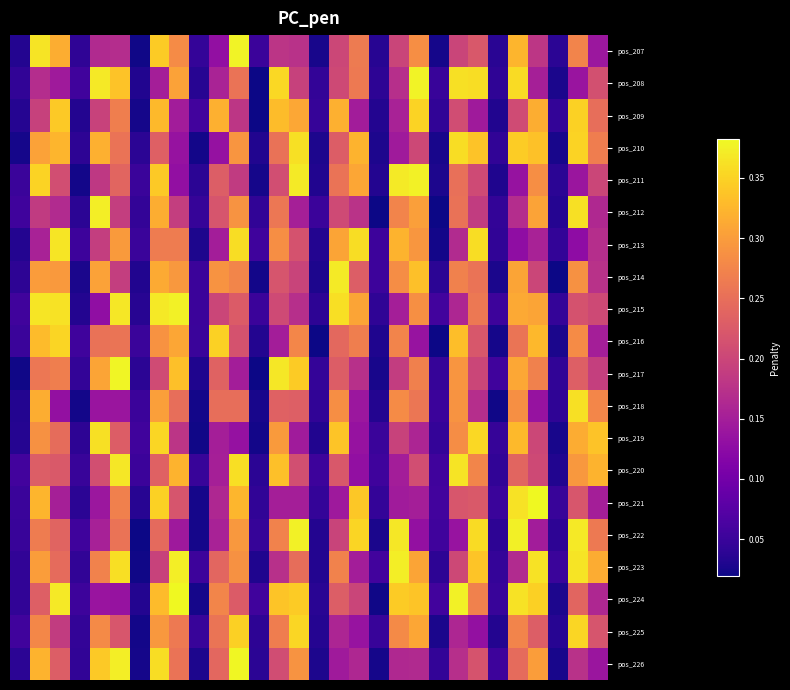

Reading left to right, list all the values displayed in this chart.

pos_207: 0.0	0.4	0.3	0.0	0.2	0.2	0.0	0.3	0.3	0.0	0.1	0.4	0.1	0.2	0.2	0.0	0.2	0.3	0.0	0.2	0.3	0.0	0.2	0.2	0.0	0.3	0.2	0.0	0.3	0.1
pos_208: 0.0	0.2	0.1	0.1	0.4	0.3	0.0	0.2	0.3	0.0	0.2	0.3	0.0	0.4	0.2	0.0	0.2	0.3	0.0	0.2	0.4	0.0	0.4	0.4	0.0	0.4	0.2	0.0	0.1	0.2
pos_209: 0.0	0.2	0.3	0.0	0.2	0.3	0.0	0.3	0.1	0.1	0.3	0.2	0.0	0.3	0.3	0.0	0.3	0.1	0.0	0.2	0.4	0.0	0.2	0.1	0.0	0.2	0.3	0.0	0.3	0.2
pos_210: 0.0	0.3	0.3	0.0	0.3	0.3	0.0	0.2	0.1	0.0	0.1	0.3	0.0	0.3	0.4	0.0	0.2	0.3	0.0	0.1	0.2	0.0	0.4	0.3	0.0	0.3	0.3	0.0	0.3	0.3
pos_211: 0.0	0.4	0.2	0.0	0.2	0.2	0.1	0.3	0.1	0.0	0.2	0.2	0.0	0.2	0.4	0.0	0.3	0.3	0.0	0.4	0.4	0.0	0.3	0.2	0.0	0.1	0.3	0.0	0.1	0.2
pos_212: 0.1	0.2	0.2	0.0	0.4	0.2	0.0	0.3	0.2	0.0	0.2	0.3	0.0	0.3	0.2	0.1	0.2	0.2	0.0	0.3	0.3	0.0	0.3	0.2	0.0	0.2	0.3	0.0	0.4	0.2
pos_213: 0.0	0.2	0.4	0.1	0.2	0.3	0.1	0.3	0.3	0.0	0.1	0.4	0.1	0.3	0.2	0.0	0.3	0.4	0.1	0.3	0.3	0.0	0.2	0.4	0.0	0.1	0.2	0.0	0.1	0.2
pos_214: 0.0	0.3	0.3	0.0	0.3	0.2	0.0	0.3	0.3	0.1	0.3	0.3	0.0	0.2	0.2	0.0	0.4	0.2	0.1	0.3	0.3	0.0	0.3	0.3	0.0	0.3	0.2	0.0	0.3	0.2
pos_215: 0.1	0.4	0.4	0.0	0.1	0.4	0.0	0.4	0.4	0.1	0.2	0.2	0.1	0.2	0.2	0.0	0.4	0.3	0.0	0.2	0.3	0.1	0.2	0.3	0.1	0.3	0.3	0.0	0.2	0.2
pos_216: 0.0	0.3	0.4	0.1	0.3	0.3	0.0	0.3	0.3	0.0	0.3	0.2	0.0	0.1	0.3	0.0	0.2	0.3	0.0	0.3	0.1	0.0	0.3	0.2	0.0	0.3	0.3	0.0	0.3	0.2
pos_217: 0.0	0.3	0.3	0.0	0.3	0.4	0.0	0.2	0.3	0.0	0.2	0.1	0.0	0.4	0.3	0.0	0.2	0.2	0.0	0.2	0.3	0.0	0.3	0.2	0.1	0.3	0.3	0.0	0.2	0.2
pos_218: 0.0	0.3	0.1	0.0	0.1	0.1	0.1	0.3	0.3	0.0	0.2	0.3	0.0	0.2	0.2	0.0	0.3	0.1	0.0	0.3	0.3	0.1	0.3	0.2	0.0	0.3	0.1	0.0	0.4	0.3
pos_219: 0.0	0.3	0.2	0.0	0.4	0.2	0.1	0.4	0.2	0.0	0.2	0.1	0.0	0.3	0.1	0.0	0.3	0.1	0.1	0.2	0.2	0.0	0.3	0.4	0.0	0.3	0.2	0.0	0.3	0.3
pos_220: 0.1	0.2	0.2	0.0	0.2	0.4	0.1	0.2	0.3	0.0	0.2	0.4	0.0	0.3	0.2	0.1	0.2	0.1	0.1	0.1	0.2	0.1	0.4	0.3	0.0	0.2	0.2	0.0	0.3	0.3
pos_221: 0.0	0.3	0.2	0.0	0.1	0.3	0.0	0.3	0.2	0.0	0.2	0.3	0.0	0.2	0.2	0.0	0.1	0.3	0.0	0.1	0.2	0.1	0.2	0.2	0.1	0.4	0.4	0.0	0.2	0.1
pos_222: 0.0	0.3	0.2	0.1	0.2	0.3	0.0	0.2	0.1	0.0	0.2	0.3	0.0	0.3	0.4	0.0	0.2	0.4	0.0	0.4	0.1	0.1	0.1	0.4	0.0	0.4	0.1	0.0	0.4	0.3
pos_223: 0.0	0.3	0.2	0.0	0.3	0.4	0.0	0.2	0.4	0.1	0.2	0.3	0.0	0.2	0.2	0.0	0.3	0.1	0.1	0.4	0.3	0.0	0.2	0.3	0.0	0.2	0.4	0.1	0.4	0.3
pos_224: 0.0	0.2	0.4	0.1	0.1	0.1	0.0	0.3	0.4	0.0	0.3	0.2	0.1	0.3	0.3	0.0	0.2	0.2	0.0	0.3	0.3	0.1	0.4	0.3	0.0	0.4	0.3	0.0	0.2	0.2
pos_225: 0.1	0.3	0.2	0.0	0.3	0.2	0.0	0.3	0.3	0.0	0.3	0.3	0.0	0.3	0.4	0.0	0.2	0.1	0.0	0.3	0.3	0.0	0.2	0.1	0.0	0.3	0.2	0.0	0.4	0.2
pos_226: 0.0	0.3	0.2	0.0	0.3	0.4	0.0	0.4	0.3	0.0	0.2	0.4	0.0	0.2	0.3	0.0	0.1	0.2	0.0	0.2	0.2	0.0	0.2	0.2	0.1	0.2	0.3	0.0	0.2	0.1